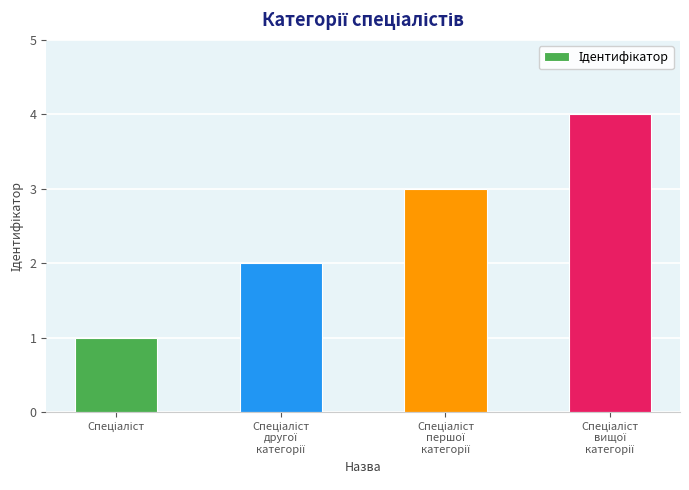

Count the values in the range 2 to 4.

3